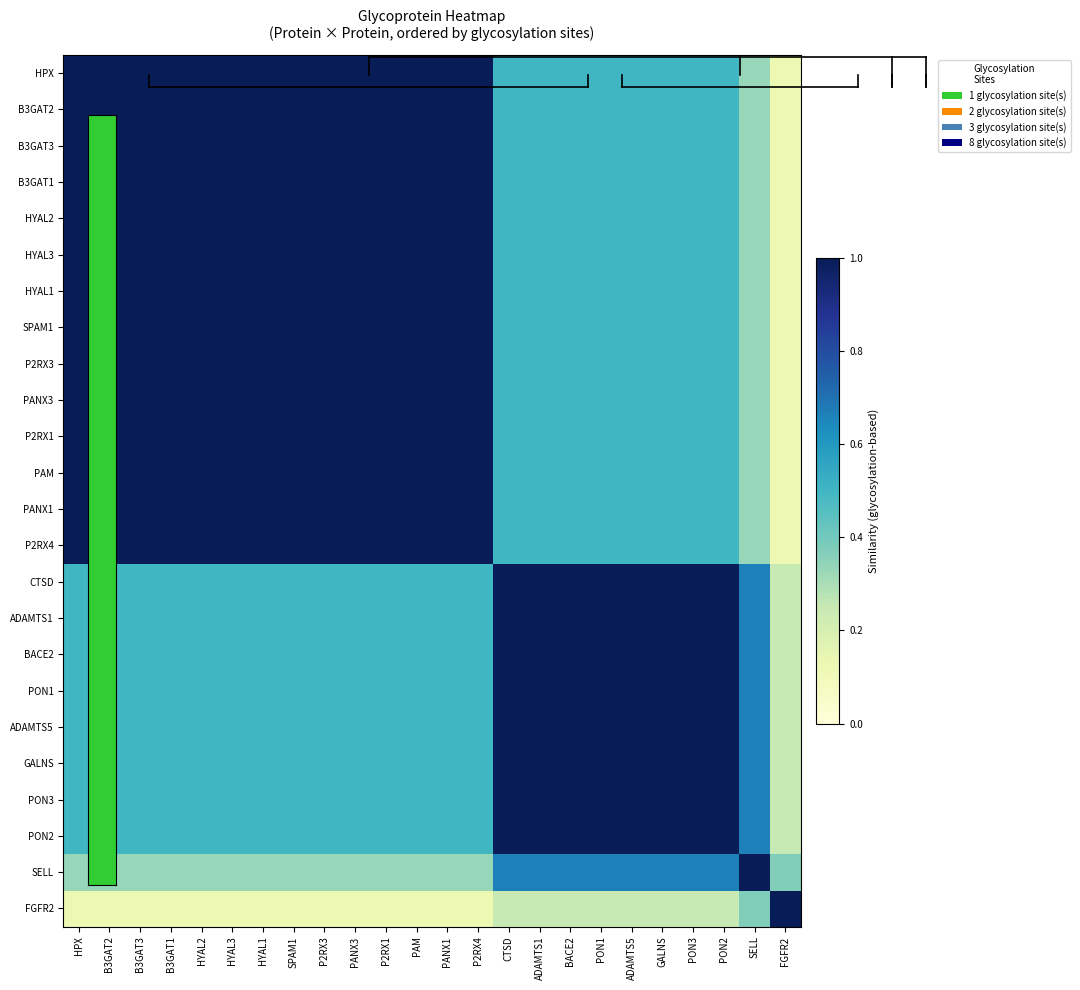

Reading left to right, list all the values displayed in this chart.

HPX: HPX=1.0	B3GAT2=1.0	B3GAT3=1.0	B3GAT1=1.0	HYAL2=1.0	HYAL3=1.0	HYAL1=1.0	SPAM1=1.0	P2RX3=1.0	PANX3=1.0	P2RX1=1.0	PAM=1.0	PANX1=1.0	P2RX4=1.0	CTSD=0.5	ADAMTS1=0.5	BACE2=0.5	PON1=0.5	ADAMTS5=0.5	GALNS=0.5	PON3=0.5	PON2=0.5	SELL=0.3	FGFR2=0.1
B3GAT2: HPX=1.0	B3GAT2=1.0	B3GAT3=1.0	B3GAT1=1.0	HYAL2=1.0	HYAL3=1.0	HYAL1=1.0	SPAM1=1.0	P2RX3=1.0	PANX3=1.0	P2RX1=1.0	PAM=1.0	PANX1=1.0	P2RX4=1.0	CTSD=0.5	ADAMTS1=0.5	BACE2=0.5	PON1=0.5	ADAMTS5=0.5	GALNS=0.5	PON3=0.5	PON2=0.5	SELL=0.3	FGFR2=0.1
B3GAT3: HPX=1.0	B3GAT2=1.0	B3GAT3=1.0	B3GAT1=1.0	HYAL2=1.0	HYAL3=1.0	HYAL1=1.0	SPAM1=1.0	P2RX3=1.0	PANX3=1.0	P2RX1=1.0	PAM=1.0	PANX1=1.0	P2RX4=1.0	CTSD=0.5	ADAMTS1=0.5	BACE2=0.5	PON1=0.5	ADAMTS5=0.5	GALNS=0.5	PON3=0.5	PON2=0.5	SELL=0.3	FGFR2=0.1
B3GAT1: HPX=1.0	B3GAT2=1.0	B3GAT3=1.0	B3GAT1=1.0	HYAL2=1.0	HYAL3=1.0	HYAL1=1.0	SPAM1=1.0	P2RX3=1.0	PANX3=1.0	P2RX1=1.0	PAM=1.0	PANX1=1.0	P2RX4=1.0	CTSD=0.5	ADAMTS1=0.5	BACE2=0.5	PON1=0.5	ADAMTS5=0.5	GALNS=0.5	PON3=0.5	PON2=0.5	SELL=0.3	FGFR2=0.1
HYAL2: HPX=1.0	B3GAT2=1.0	B3GAT3=1.0	B3GAT1=1.0	HYAL2=1.0	HYAL3=1.0	HYAL1=1.0	SPAM1=1.0	P2RX3=1.0	PANX3=1.0	P2RX1=1.0	PAM=1.0	PANX1=1.0	P2RX4=1.0	CTSD=0.5	ADAMTS1=0.5	BACE2=0.5	PON1=0.5	ADAMTS5=0.5	GALNS=0.5	PON3=0.5	PON2=0.5	SELL=0.3	FGFR2=0.1
HYAL3: HPX=1.0	B3GAT2=1.0	B3GAT3=1.0	B3GAT1=1.0	HYAL2=1.0	HYAL3=1.0	HYAL1=1.0	SPAM1=1.0	P2RX3=1.0	PANX3=1.0	P2RX1=1.0	PAM=1.0	PANX1=1.0	P2RX4=1.0	CTSD=0.5	ADAMTS1=0.5	BACE2=0.5	PON1=0.5	ADAMTS5=0.5	GALNS=0.5	PON3=0.5	PON2=0.5	SELL=0.3	FGFR2=0.1
HYAL1: HPX=1.0	B3GAT2=1.0	B3GAT3=1.0	B3GAT1=1.0	HYAL2=1.0	HYAL3=1.0	HYAL1=1.0	SPAM1=1.0	P2RX3=1.0	PANX3=1.0	P2RX1=1.0	PAM=1.0	PANX1=1.0	P2RX4=1.0	CTSD=0.5	ADAMTS1=0.5	BACE2=0.5	PON1=0.5	ADAMTS5=0.5	GALNS=0.5	PON3=0.5	PON2=0.5	SELL=0.3	FGFR2=0.1
SPAM1: HPX=1.0	B3GAT2=1.0	B3GAT3=1.0	B3GAT1=1.0	HYAL2=1.0	HYAL3=1.0	HYAL1=1.0	SPAM1=1.0	P2RX3=1.0	PANX3=1.0	P2RX1=1.0	PAM=1.0	PANX1=1.0	P2RX4=1.0	CTSD=0.5	ADAMTS1=0.5	BACE2=0.5	PON1=0.5	ADAMTS5=0.5	GALNS=0.5	PON3=0.5	PON2=0.5	SELL=0.3	FGFR2=0.1
P2RX3: HPX=1.0	B3GAT2=1.0	B3GAT3=1.0	B3GAT1=1.0	HYAL2=1.0	HYAL3=1.0	HYAL1=1.0	SPAM1=1.0	P2RX3=1.0	PANX3=1.0	P2RX1=1.0	PAM=1.0	PANX1=1.0	P2RX4=1.0	CTSD=0.5	ADAMTS1=0.5	BACE2=0.5	PON1=0.5	ADAMTS5=0.5	GALNS=0.5	PON3=0.5	PON2=0.5	SELL=0.3	FGFR2=0.1
PANX3: HPX=1.0	B3GAT2=1.0	B3GAT3=1.0	B3GAT1=1.0	HYAL2=1.0	HYAL3=1.0	HYAL1=1.0	SPAM1=1.0	P2RX3=1.0	PANX3=1.0	P2RX1=1.0	PAM=1.0	PANX1=1.0	P2RX4=1.0	CTSD=0.5	ADAMTS1=0.5	BACE2=0.5	PON1=0.5	ADAMTS5=0.5	GALNS=0.5	PON3=0.5	PON2=0.5	SELL=0.3	FGFR2=0.1
P2RX1: HPX=1.0	B3GAT2=1.0	B3GAT3=1.0	B3GAT1=1.0	HYAL2=1.0	HYAL3=1.0	HYAL1=1.0	SPAM1=1.0	P2RX3=1.0	PANX3=1.0	P2RX1=1.0	PAM=1.0	PANX1=1.0	P2RX4=1.0	CTSD=0.5	ADAMTS1=0.5	BACE2=0.5	PON1=0.5	ADAMTS5=0.5	GALNS=0.5	PON3=0.5	PON2=0.5	SELL=0.3	FGFR2=0.1
PAM: HPX=1.0	B3GAT2=1.0	B3GAT3=1.0	B3GAT1=1.0	HYAL2=1.0	HYAL3=1.0	HYAL1=1.0	SPAM1=1.0	P2RX3=1.0	PANX3=1.0	P2RX1=1.0	PAM=1.0	PANX1=1.0	P2RX4=1.0	CTSD=0.5	ADAMTS1=0.5	BACE2=0.5	PON1=0.5	ADAMTS5=0.5	GALNS=0.5	PON3=0.5	PON2=0.5	SELL=0.3	FGFR2=0.1
PANX1: HPX=1.0	B3GAT2=1.0	B3GAT3=1.0	B3GAT1=1.0	HYAL2=1.0	HYAL3=1.0	HYAL1=1.0	SPAM1=1.0	P2RX3=1.0	PANX3=1.0	P2RX1=1.0	PAM=1.0	PANX1=1.0	P2RX4=1.0	CTSD=0.5	ADAMTS1=0.5	BACE2=0.5	PON1=0.5	ADAMTS5=0.5	GALNS=0.5	PON3=0.5	PON2=0.5	SELL=0.3	FGFR2=0.1
P2RX4: HPX=1.0	B3GAT2=1.0	B3GAT3=1.0	B3GAT1=1.0	HYAL2=1.0	HYAL3=1.0	HYAL1=1.0	SPAM1=1.0	P2RX3=1.0	PANX3=1.0	P2RX1=1.0	PAM=1.0	PANX1=1.0	P2RX4=1.0	CTSD=0.5	ADAMTS1=0.5	BACE2=0.5	PON1=0.5	ADAMTS5=0.5	GALNS=0.5	PON3=0.5	PON2=0.5	SELL=0.3	FGFR2=0.1
CTSD: HPX=0.5	B3GAT2=0.5	B3GAT3=0.5	B3GAT1=0.5	HYAL2=0.5	HYAL3=0.5	HYAL1=0.5	SPAM1=0.5	P2RX3=0.5	PANX3=0.5	P2RX1=0.5	PAM=0.5	PANX1=0.5	P2RX4=0.5	CTSD=1.0	ADAMTS1=1.0	BACE2=1.0	PON1=1.0	ADAMTS5=1.0	GALNS=1.0	PON3=1.0	PON2=1.0	SELL=0.7	FGFR2=0.2
ADAMTS1: HPX=0.5	B3GAT2=0.5	B3GAT3=0.5	B3GAT1=0.5	HYAL2=0.5	HYAL3=0.5	HYAL1=0.5	SPAM1=0.5	P2RX3=0.5	PANX3=0.5	P2RX1=0.5	PAM=0.5	PANX1=0.5	P2RX4=0.5	CTSD=1.0	ADAMTS1=1.0	BACE2=1.0	PON1=1.0	ADAMTS5=1.0	GALNS=1.0	PON3=1.0	PON2=1.0	SELL=0.7	FGFR2=0.2
BACE2: HPX=0.5	B3GAT2=0.5	B3GAT3=0.5	B3GAT1=0.5	HYAL2=0.5	HYAL3=0.5	HYAL1=0.5	SPAM1=0.5	P2RX3=0.5	PANX3=0.5	P2RX1=0.5	PAM=0.5	PANX1=0.5	P2RX4=0.5	CTSD=1.0	ADAMTS1=1.0	BACE2=1.0	PON1=1.0	ADAMTS5=1.0	GALNS=1.0	PON3=1.0	PON2=1.0	SELL=0.7	FGFR2=0.2
PON1: HPX=0.5	B3GAT2=0.5	B3GAT3=0.5	B3GAT1=0.5	HYAL2=0.5	HYAL3=0.5	HYAL1=0.5	SPAM1=0.5	P2RX3=0.5	PANX3=0.5	P2RX1=0.5	PAM=0.5	PANX1=0.5	P2RX4=0.5	CTSD=1.0	ADAMTS1=1.0	BACE2=1.0	PON1=1.0	ADAMTS5=1.0	GALNS=1.0	PON3=1.0	PON2=1.0	SELL=0.7	FGFR2=0.2
ADAMTS5: HPX=0.5	B3GAT2=0.5	B3GAT3=0.5	B3GAT1=0.5	HYAL2=0.5	HYAL3=0.5	HYAL1=0.5	SPAM1=0.5	P2RX3=0.5	PANX3=0.5	P2RX1=0.5	PAM=0.5	PANX1=0.5	P2RX4=0.5	CTSD=1.0	ADAMTS1=1.0	BACE2=1.0	PON1=1.0	ADAMTS5=1.0	GALNS=1.0	PON3=1.0	PON2=1.0	SELL=0.7	FGFR2=0.2
GALNS: HPX=0.5	B3GAT2=0.5	B3GAT3=0.5	B3GAT1=0.5	HYAL2=0.5	HYAL3=0.5	HYAL1=0.5	SPAM1=0.5	P2RX3=0.5	PANX3=0.5	P2RX1=0.5	PAM=0.5	PANX1=0.5	P2RX4=0.5	CTSD=1.0	ADAMTS1=1.0	BACE2=1.0	PON1=1.0	ADAMTS5=1.0	GALNS=1.0	PON3=1.0	PON2=1.0	SELL=0.7	FGFR2=0.2
PON3: HPX=0.5	B3GAT2=0.5	B3GAT3=0.5	B3GAT1=0.5	HYAL2=0.5	HYAL3=0.5	HYAL1=0.5	SPAM1=0.5	P2RX3=0.5	PANX3=0.5	P2RX1=0.5	PAM=0.5	PANX1=0.5	P2RX4=0.5	CTSD=1.0	ADAMTS1=1.0	BACE2=1.0	PON1=1.0	ADAMTS5=1.0	GALNS=1.0	PON3=1.0	PON2=1.0	SELL=0.7	FGFR2=0.2
PON2: HPX=0.5	B3GAT2=0.5	B3GAT3=0.5	B3GAT1=0.5	HYAL2=0.5	HYAL3=0.5	HYAL1=0.5	SPAM1=0.5	P2RX3=0.5	PANX3=0.5	P2RX1=0.5	PAM=0.5	PANX1=0.5	P2RX4=0.5	CTSD=1.0	ADAMTS1=1.0	BACE2=1.0	PON1=1.0	ADAMTS5=1.0	GALNS=1.0	PON3=1.0	PON2=1.0	SELL=0.7	FGFR2=0.2
SELL: HPX=0.3	B3GAT2=0.3	B3GAT3=0.3	B3GAT1=0.3	HYAL2=0.3	HYAL3=0.3	HYAL1=0.3	SPAM1=0.3	P2RX3=0.3	PANX3=0.3	P2RX1=0.3	PAM=0.3	PANX1=0.3	P2RX4=0.3	CTSD=0.7	ADAMTS1=0.7	BACE2=0.7	PON1=0.7	ADAMTS5=0.7	GALNS=0.7	PON3=0.7	PON2=0.7	SELL=1.0	FGFR2=0.4
FGFR2: HPX=0.1	B3GAT2=0.1	B3GAT3=0.1	B3GAT1=0.1	HYAL2=0.1	HYAL3=0.1	HYAL1=0.1	SPAM1=0.1	P2RX3=0.1	PANX3=0.1	P2RX1=0.1	PAM=0.1	PANX1=0.1	P2RX4=0.1	CTSD=0.2	ADAMTS1=0.2	BACE2=0.2	PON1=0.2	ADAMTS5=0.2	GALNS=0.2	PON3=0.2	PON2=0.2	SELL=0.4	FGFR2=1.0